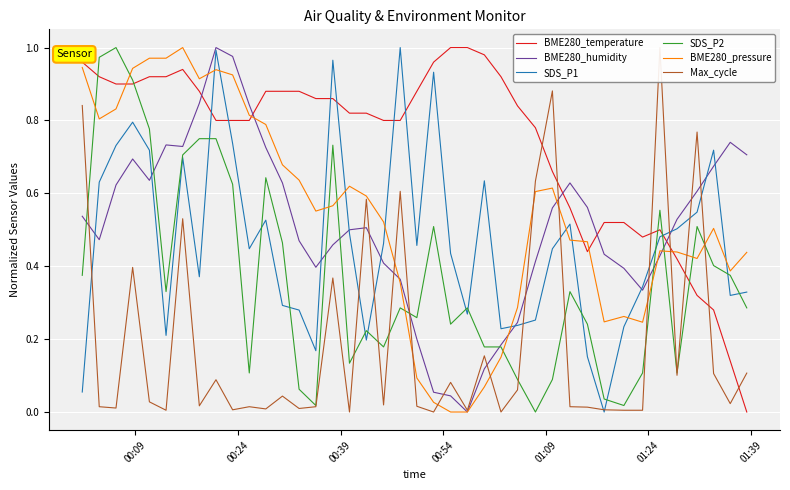

What is the average value of the BME280_humidity series?

0.5